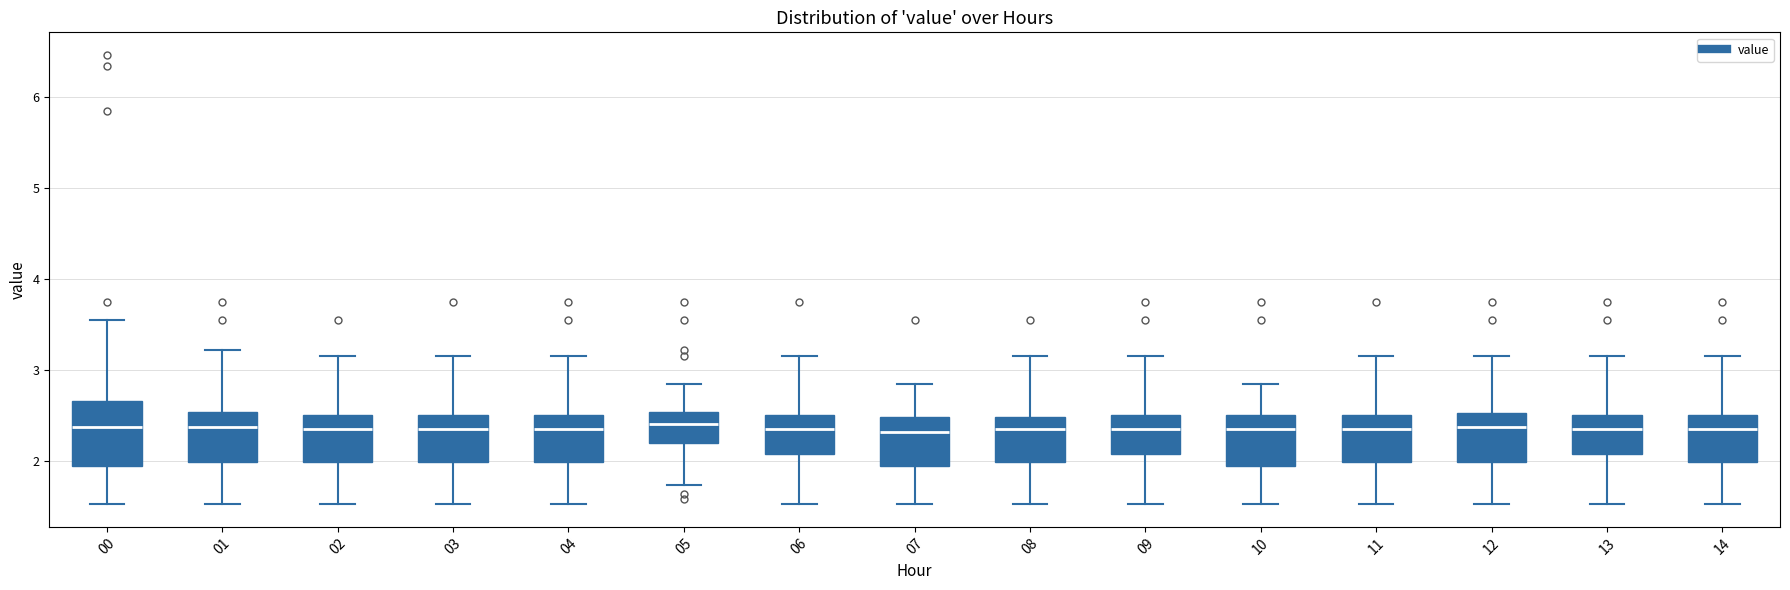

Reading left to right, read every box against the y-axis: the position of its median line, the range the box covers, and the ends of its whiskers. The values are not printed on the chart, so give them approximately, as read against the axis.

00: median 2.4, box 1.9 to 2.7, whiskers 1.5 to 3.6
01: median 2.4, box 2.0 to 2.5, whiskers 1.5 to 3.2
02: median 2.4, box 2.0 to 2.5, whiskers 1.5 to 3.2
03: median 2.4, box 2.0 to 2.5, whiskers 1.5 to 3.2
04: median 2.4, box 2.0 to 2.5, whiskers 1.5 to 3.2
05: median 2.4, box 2.2 to 2.5, whiskers 1.7 to 2.9
06: median 2.4, box 2.1 to 2.5, whiskers 1.5 to 3.2
07: median 2.3, box 1.9 to 2.5, whiskers 1.5 to 2.9
08: median 2.4, box 2.0 to 2.5, whiskers 1.5 to 3.2
09: median 2.4, box 2.1 to 2.5, whiskers 1.5 to 3.2
10: median 2.4, box 1.9 to 2.5, whiskers 1.5 to 2.9
11: median 2.4, box 2.0 to 2.5, whiskers 1.5 to 3.2
12: median 2.4, box 2.0 to 2.5, whiskers 1.5 to 3.2
13: median 2.4, box 2.1 to 2.5, whiskers 1.5 to 3.2
14: median 2.4, box 2.0 to 2.5, whiskers 1.5 to 3.2